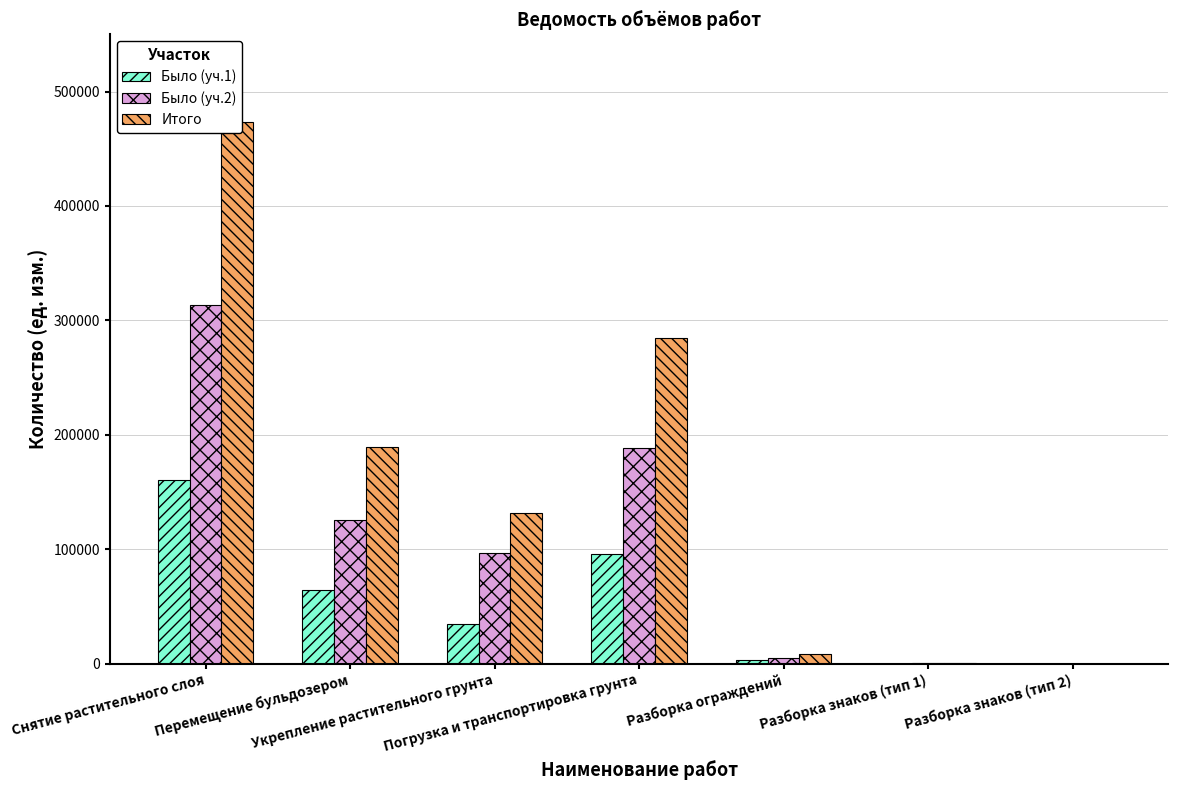

Is the value of Было (уч.1) at Укрепление растительного грунта greater than the value of Было (уч.2) at Укрепление растительного грунта?

No